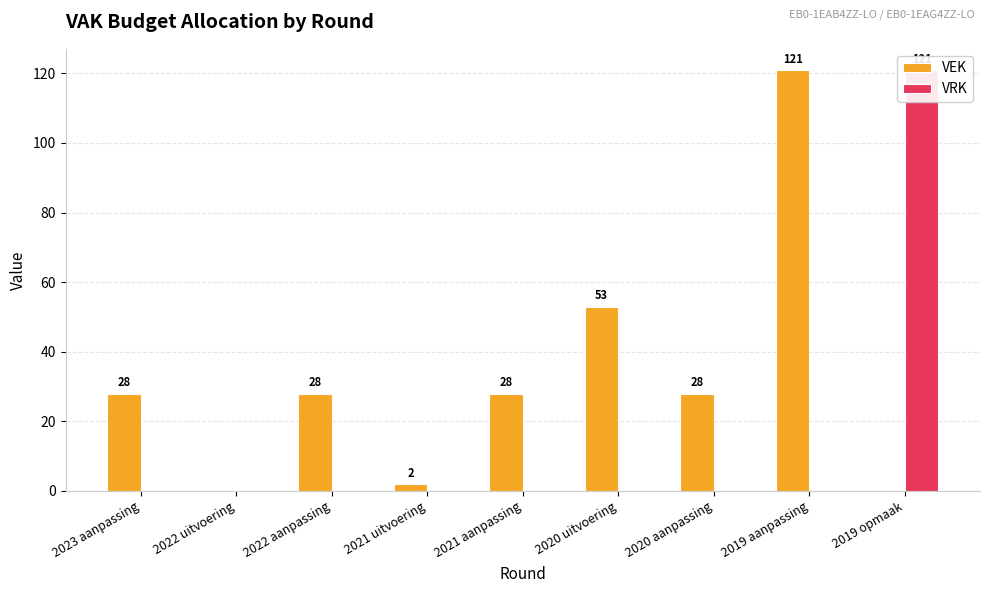

What are all the series names shown in the legend?

VEK, VRK